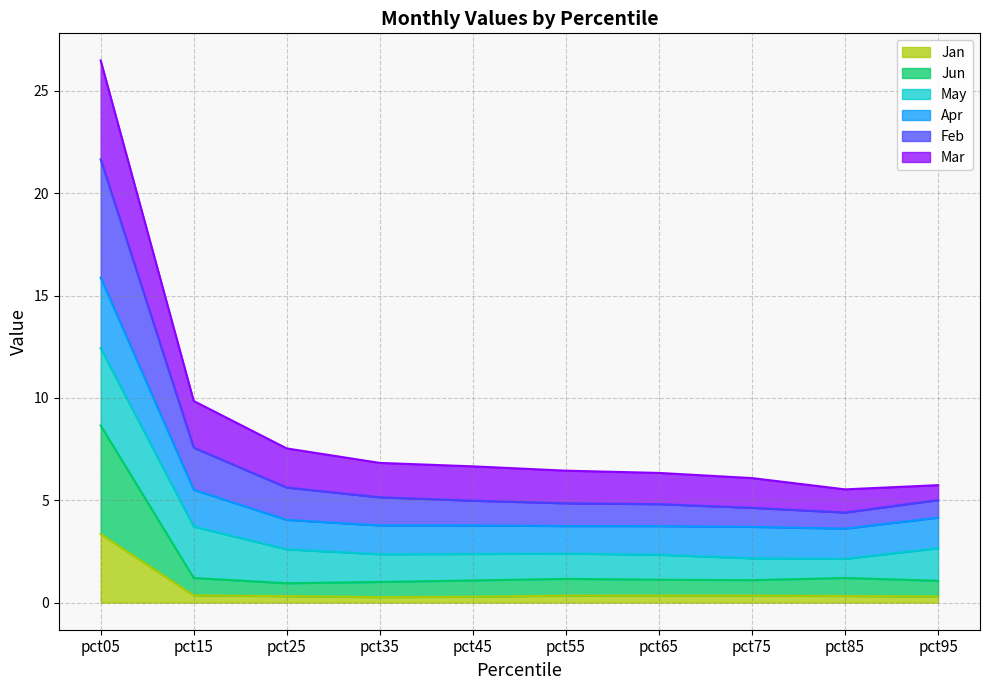

What is the total value across all series at pct95?

5.7